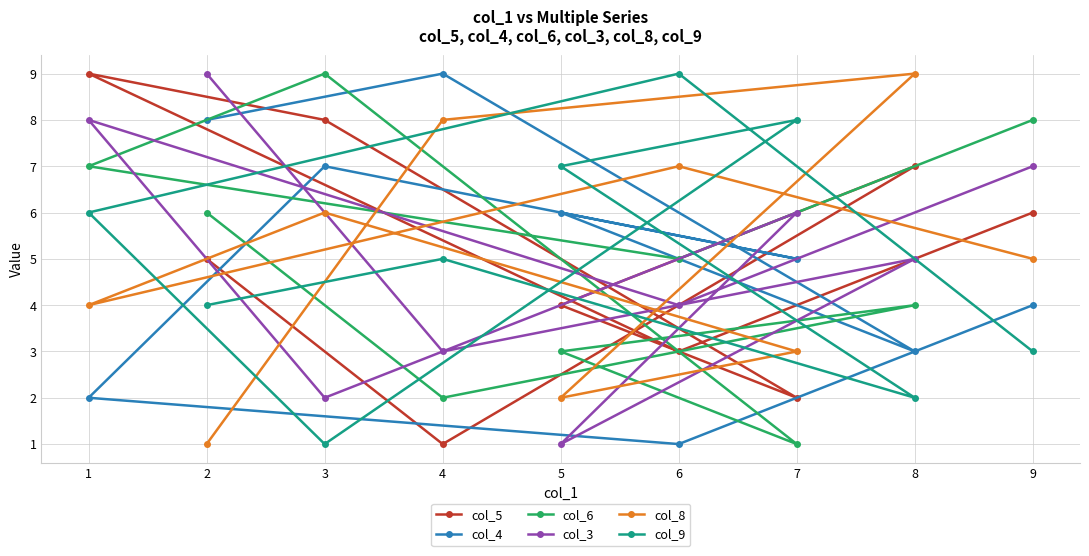

How many data points in col_9 are above 5?

4